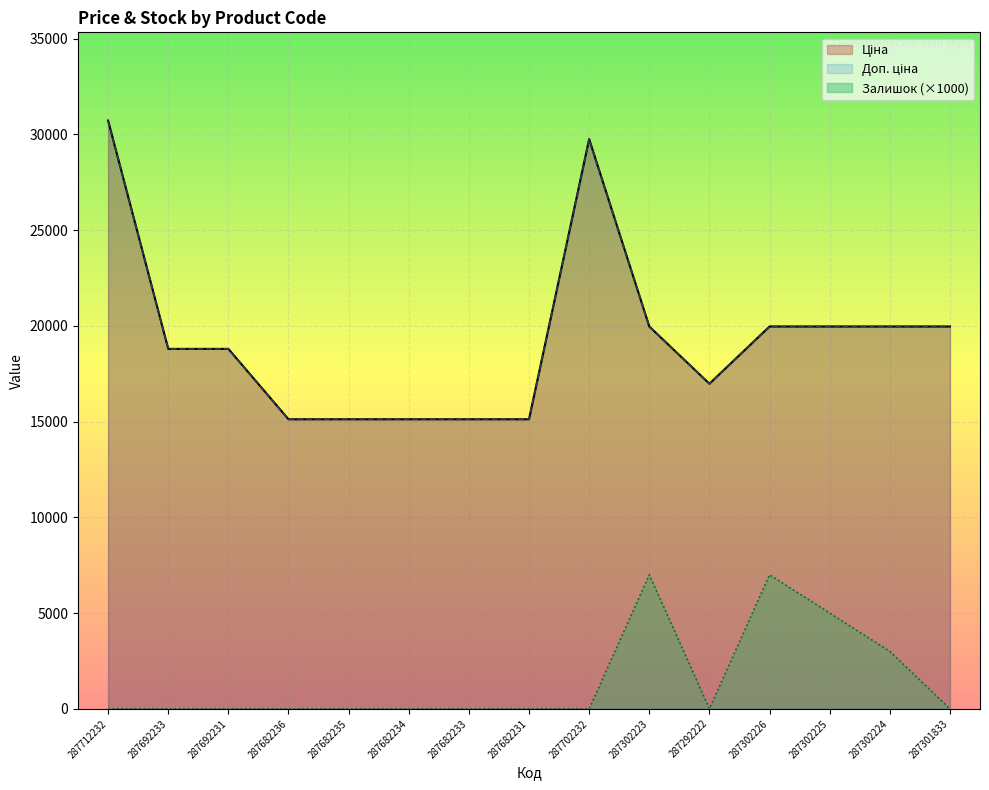

Is it true that Доп. ціна equals 9371.6 at 287302223?

False